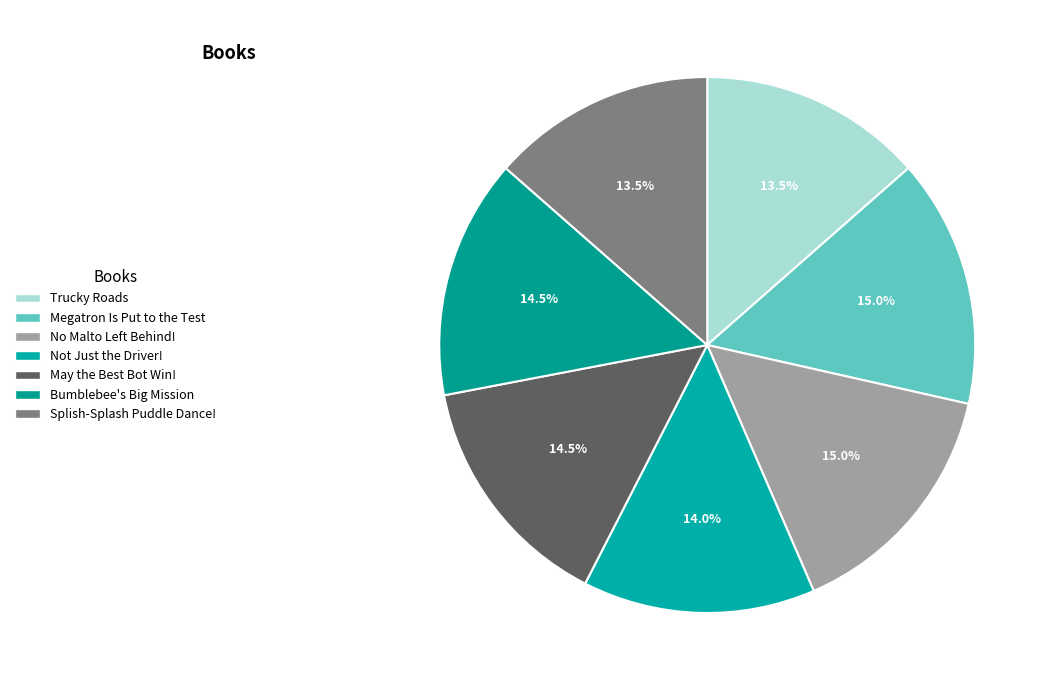

Rank the categories by value from lowest to highest.

Trucky Roads, Splish-Splash Puddle Dance!, Not Just the Driver!, May the Best Bot Win!, Bumblebee's Big Mission, No Malto Left Behind!, Megatron Is Put to the Test